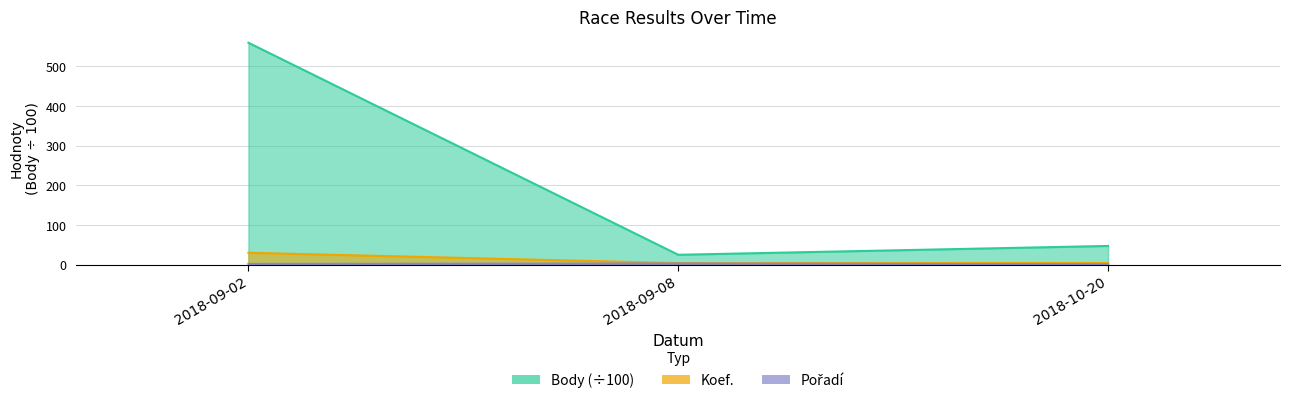

What is the label of the 3rd point from the left?

2018-10-20